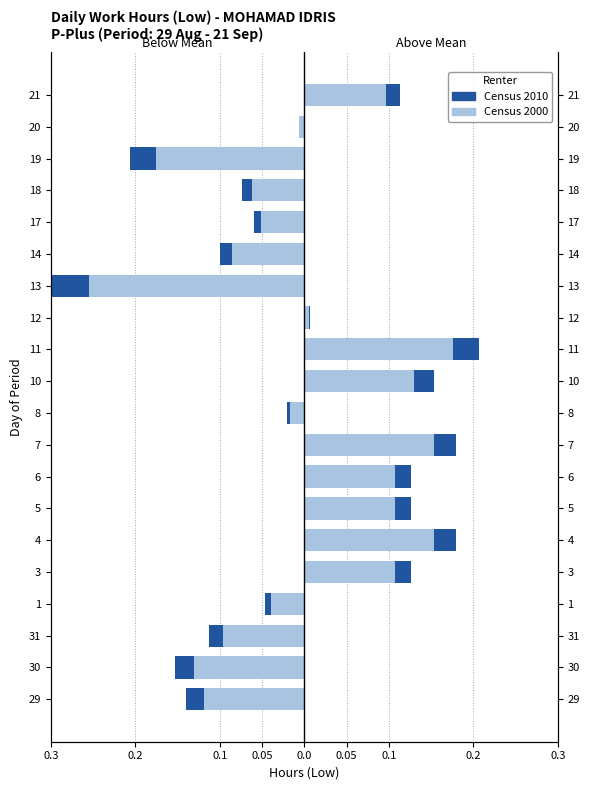

What is the highest value of the Low > Mean (Census 2010) series?

0.2